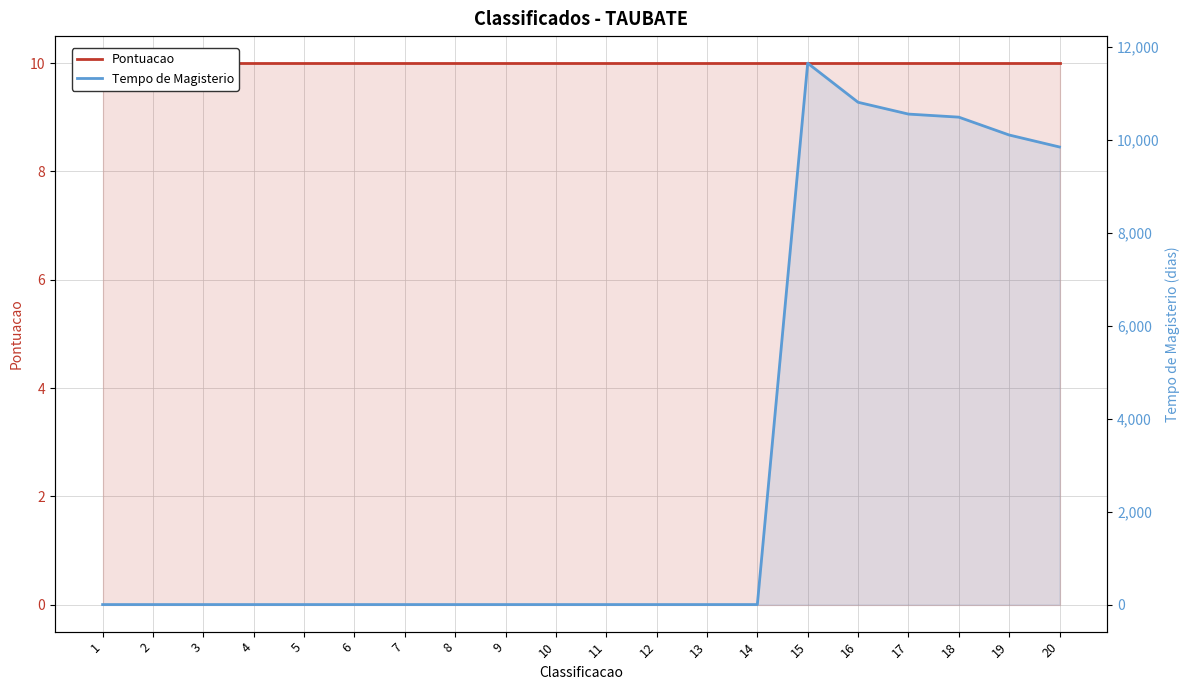

How many series are shown in this chart?

2